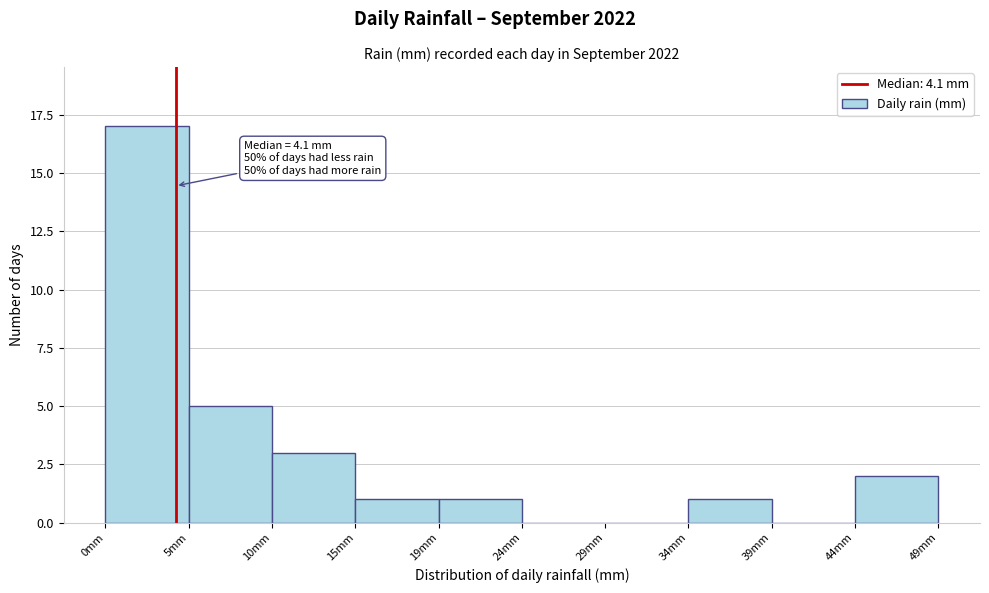

Which range on the x-axis has the tallest bar?

0.0 to 5.0